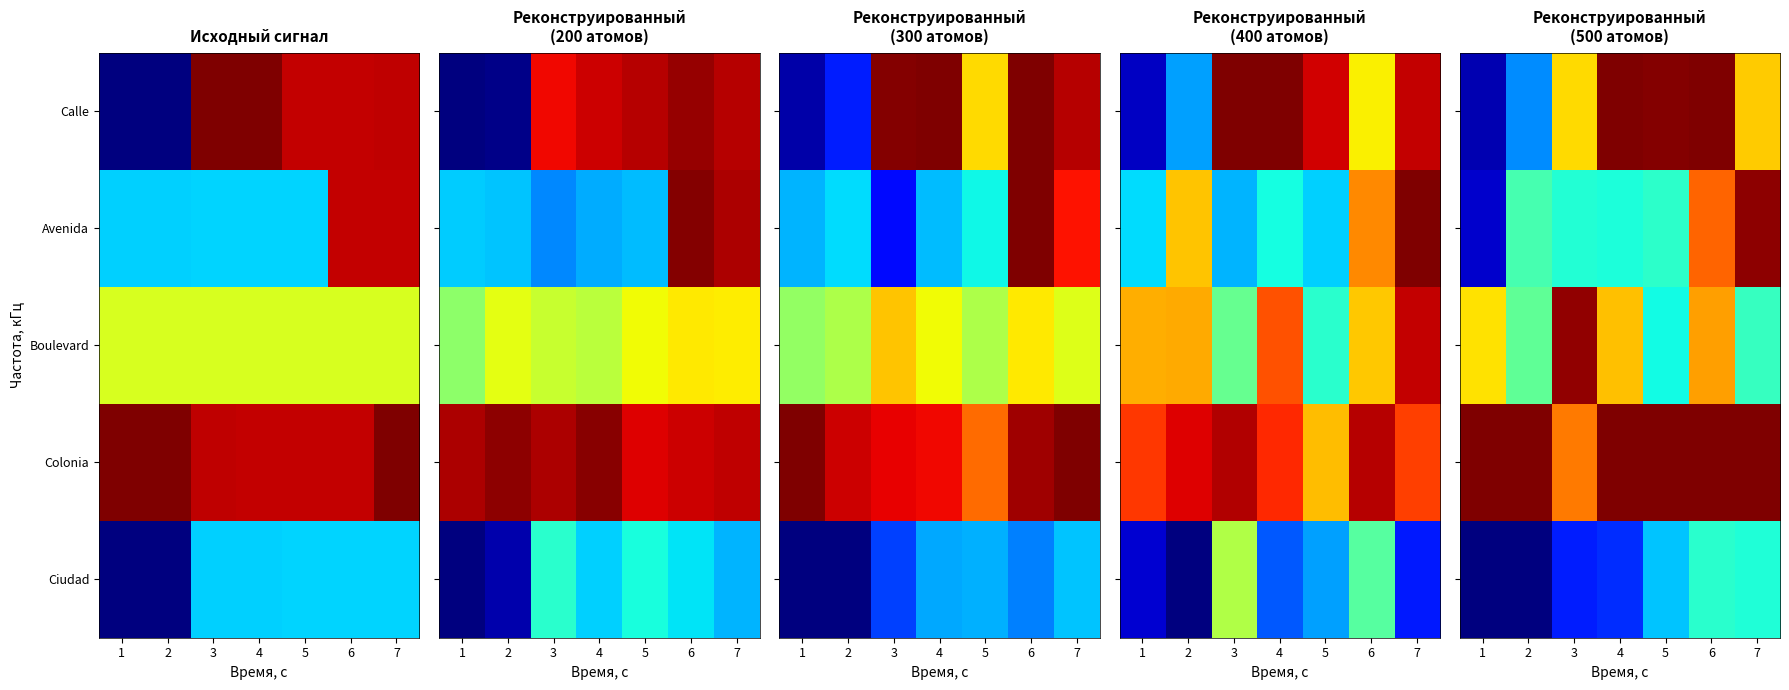

The Ciudad series shows 0.3 at 2. True or false?

False